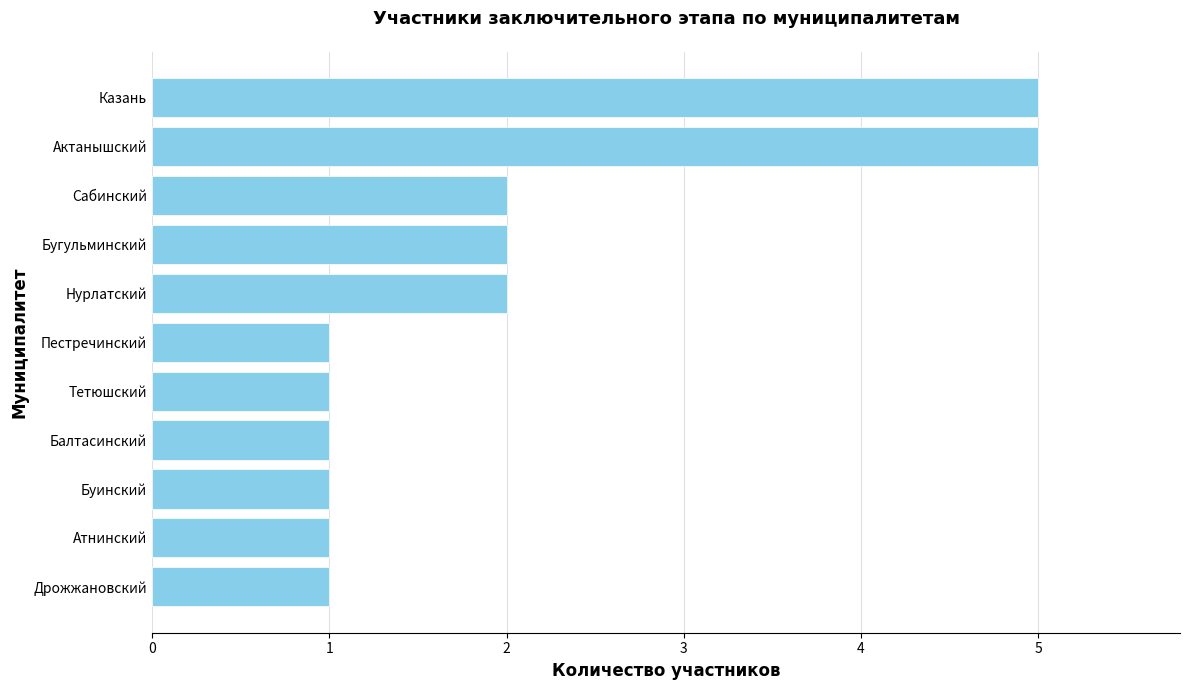

What is the greatest value displayed?

5